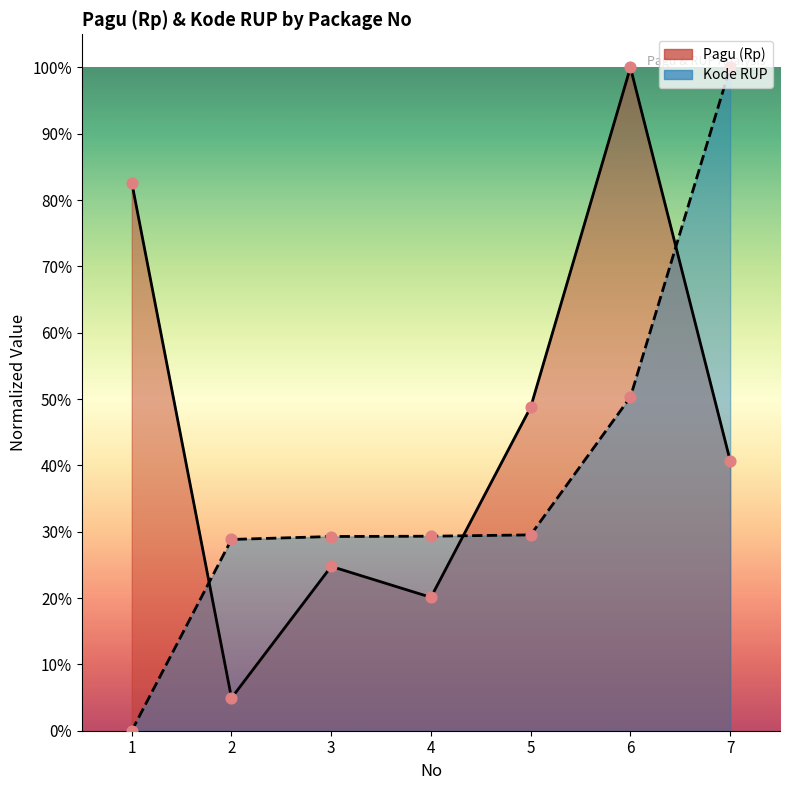

Which series reaches the minimum Y coordinate?

Kode RUP